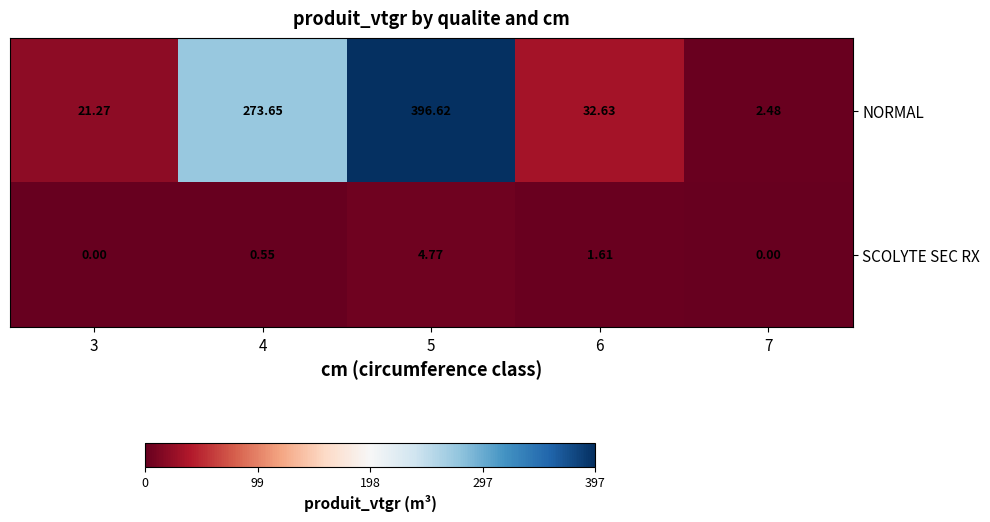

Between 5 and 6, which series saw the biggest shift?

NORMAL